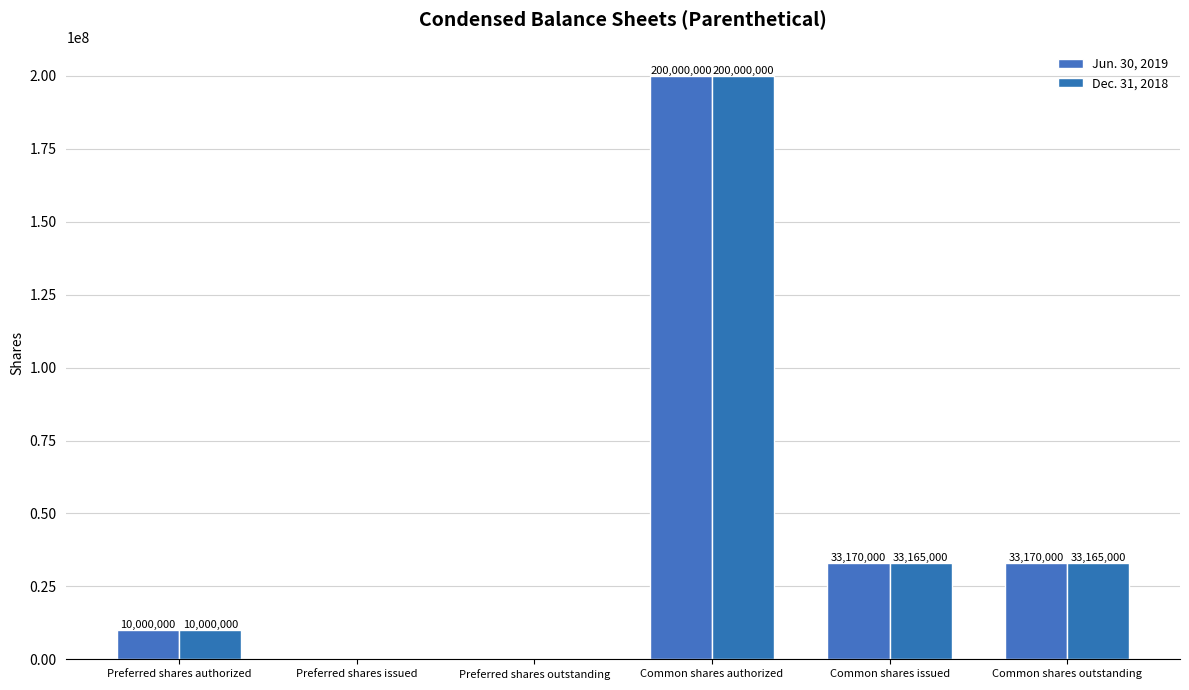

How many groups of bars are there?

6